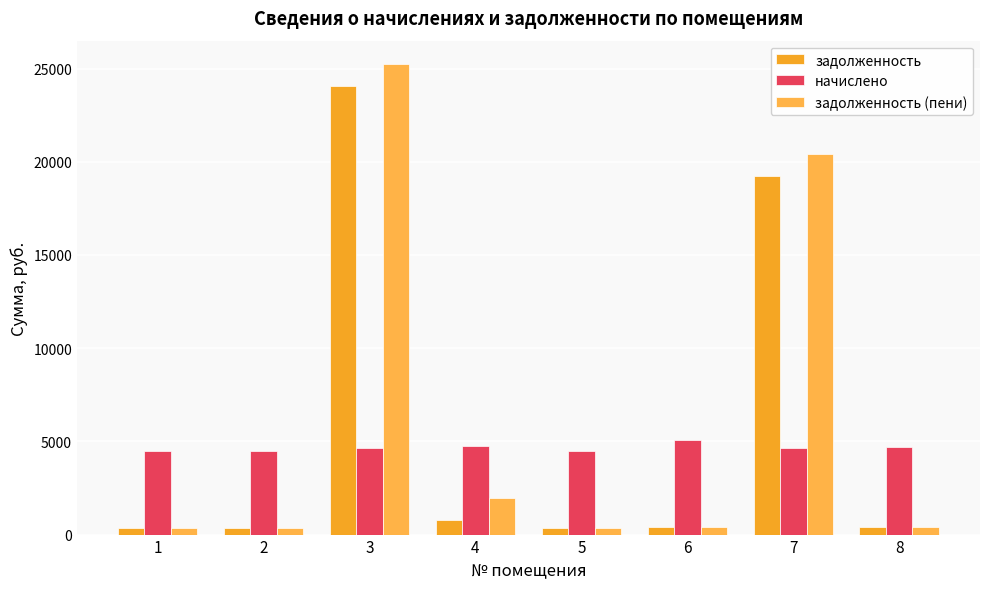

Reading left to right, transcribe all the data shown in this chart.

задолженность: 1=374.5	2=374.5	3=24073.3	4=792.1	5=373.5	6=423.7	7=19253.1	8=389.9
начислено: 1=4493.9	2=4493.9	3=4641.6	4=4752.5	5=4481.5	6=5084.9	7=4654.0	8=4678.6
задолженность (пени): 1=374.5	2=374.5	3=25233.7	4=1980.2	5=373.5	6=423.7	7=20416.6	8=389.9